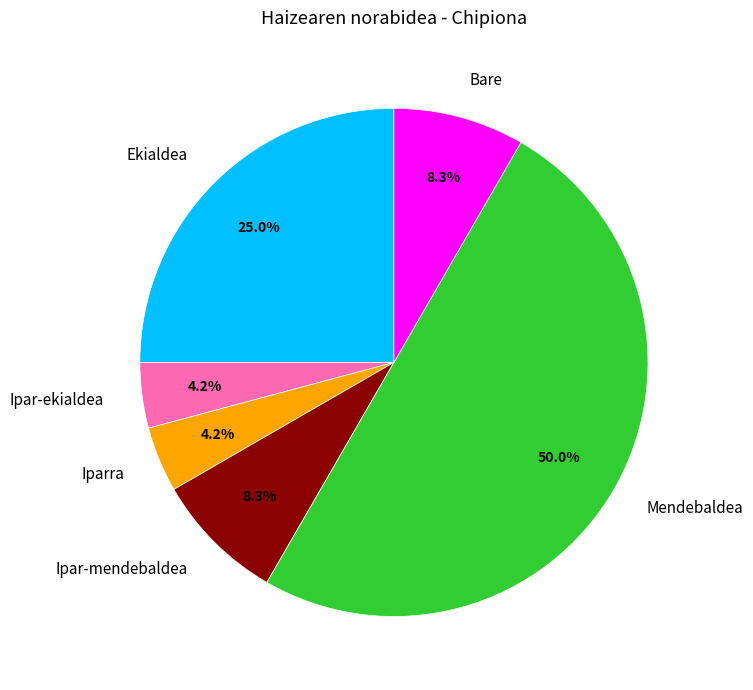

Is it true that Mendebaldea is 1% of the pie?

False